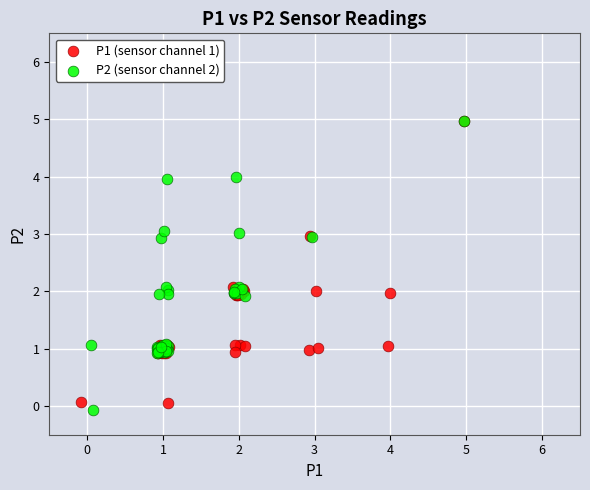

Which series has the largest Y range (max minus min)?

P2 (sensor channel 2)